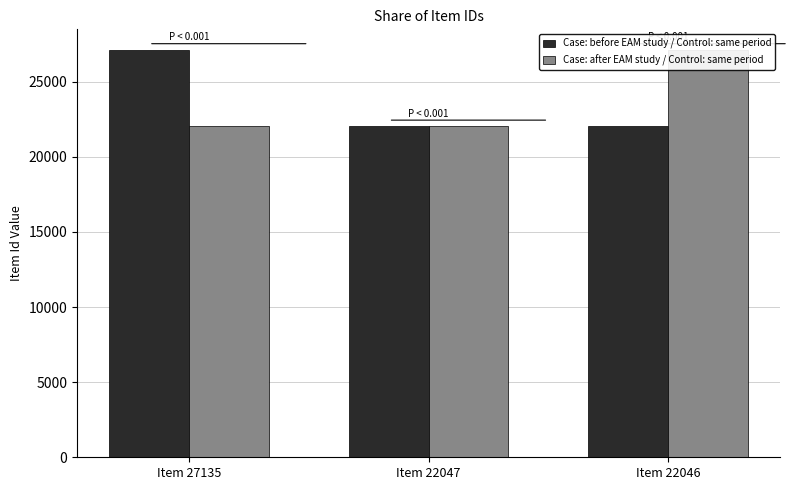

At which label does Case: before EAM study / Control: same period reach its peak?

Item 27135